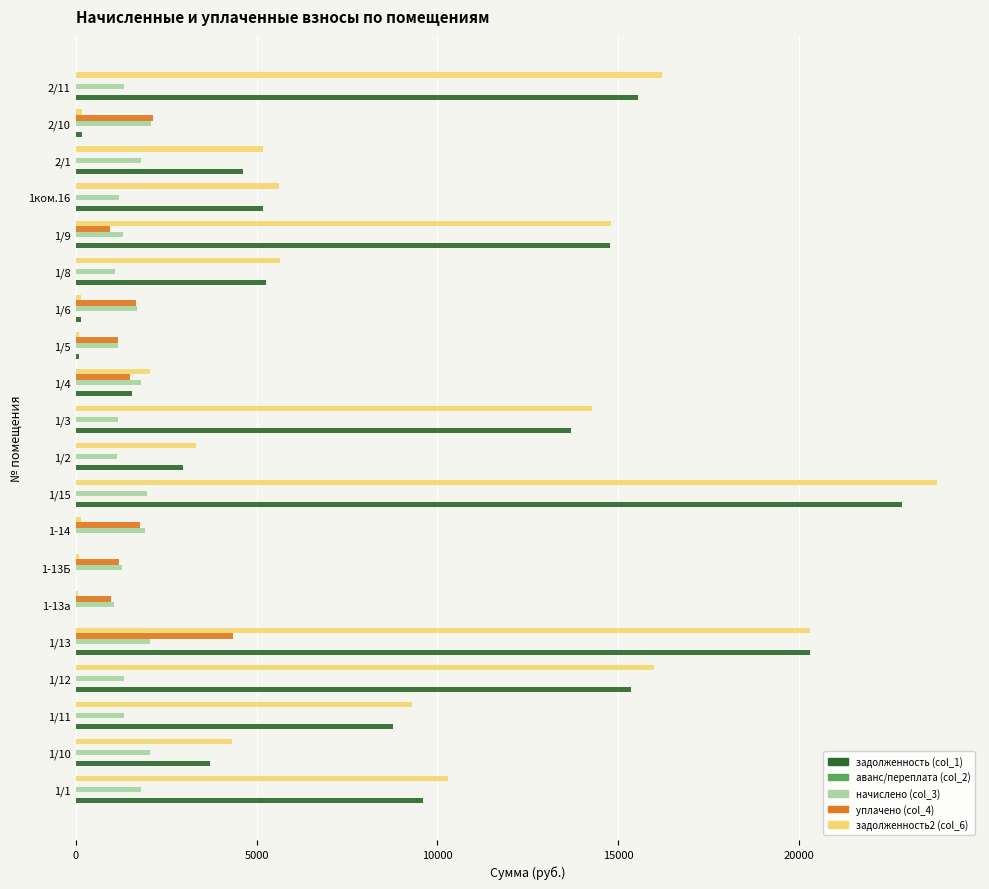

Is the value of задолженность (col_1) at 1-14 greater than the value of начислено (col_3) at 1/8?

No